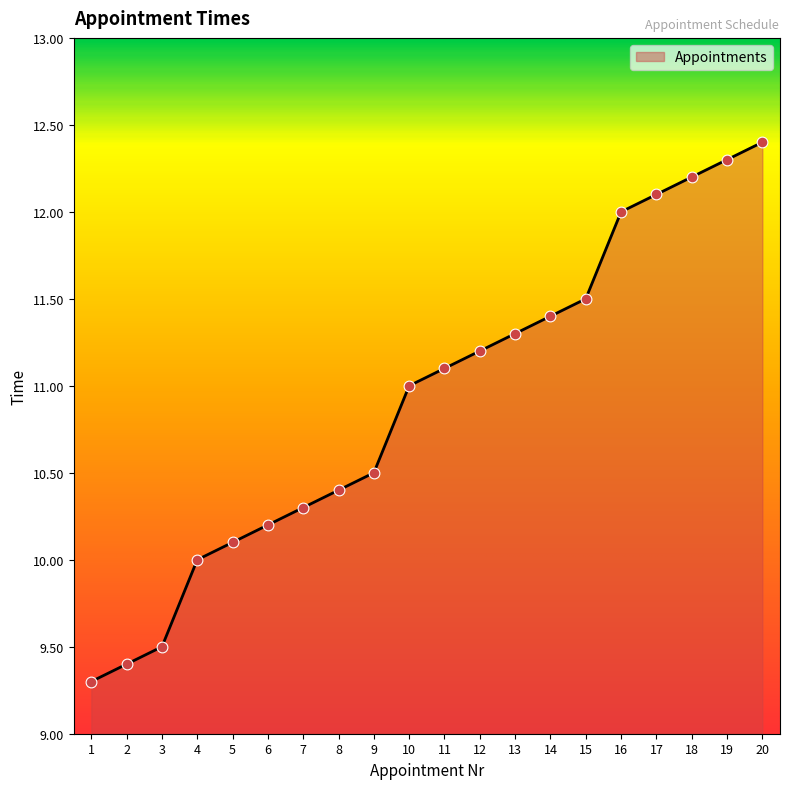

Between 11 and 19, which is larger?

19